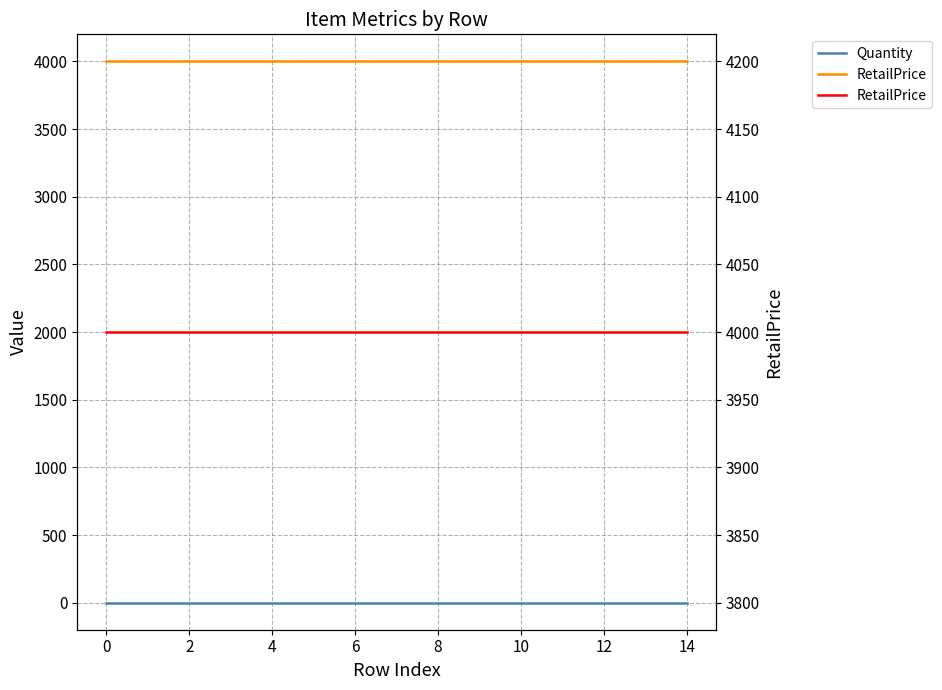

True or false: Quantity has more than 1 interior local peaks.

False